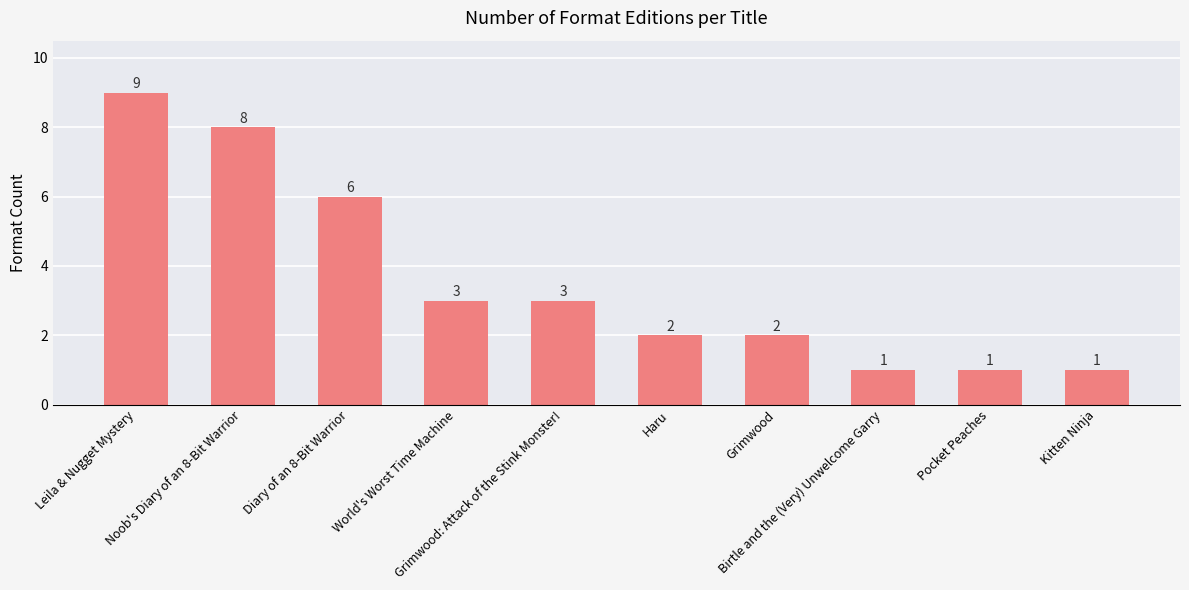

What is the value of the 4th bar from the left?

3